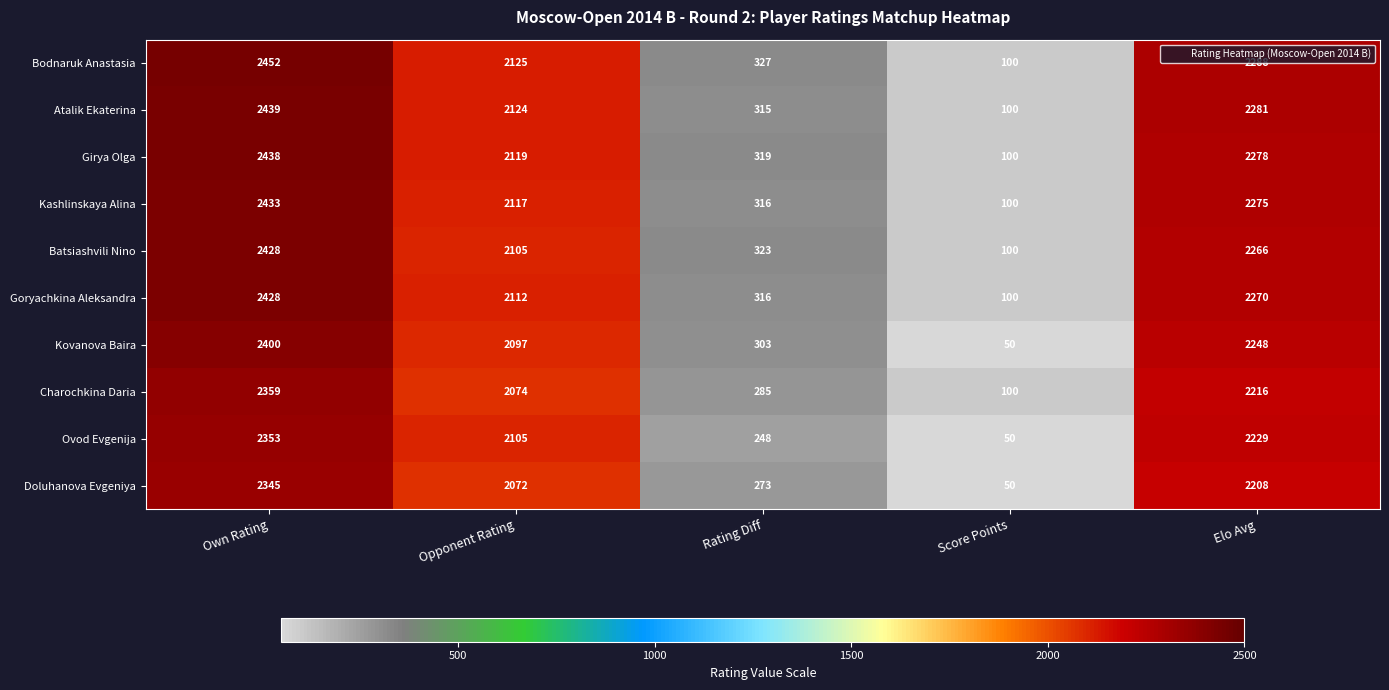

The value of Goryachkina Aleksandra at Score Points is 59. True or false?

False